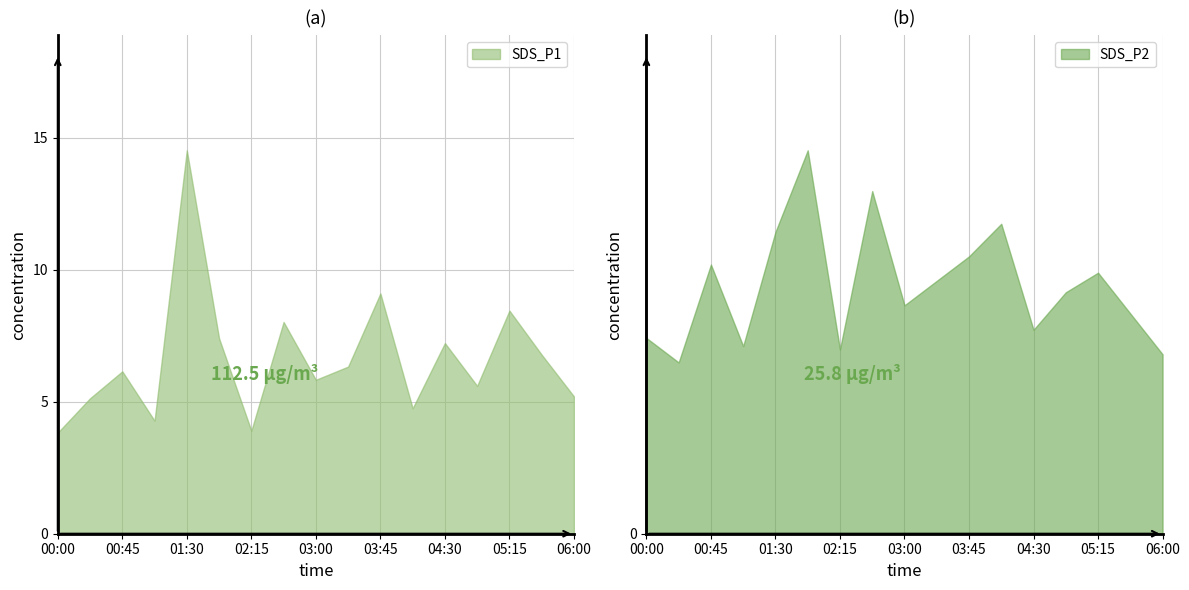

Reading left to right, transcribe all the data shown in this chart.

SDS_P1: 00:00=3.8	00:23=5.1	00:45=6.2	01:07=4.3	01:30=14.5	01:52=7.4	02:15=3.9	02:37=8.0	03:00=5.8	03:22=6.3	03:45=9.1	04:07=4.8	04:30=7.2	04:52=5.6	05:15=8.4	05:37=6.8	06:00=5.2
SDS_P2: 00:00=1.2	00:23=1.1	00:45=1.6	01:07=1.1	01:30=1.9	01:52=2.4	02:15=1.1	02:37=2.1	03:00=1.4	03:22=1.6	03:45=1.7	04:07=1.9	04:30=1.2	04:52=1.5	05:15=1.6	05:37=1.4	06:00=1.1